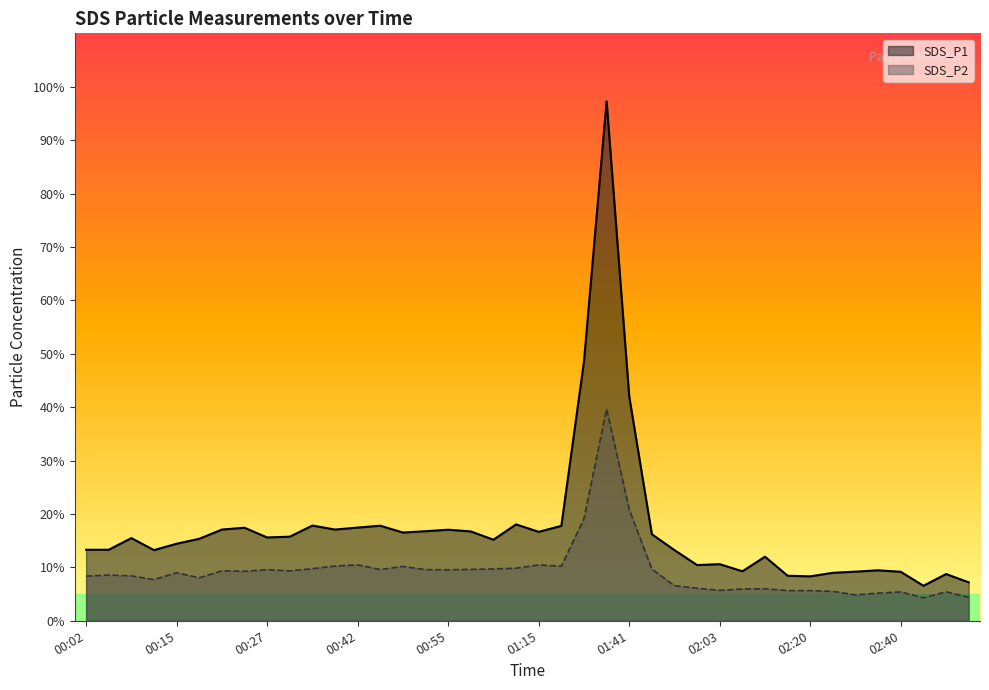

Does the chart display data point markers on the line(s)?

No